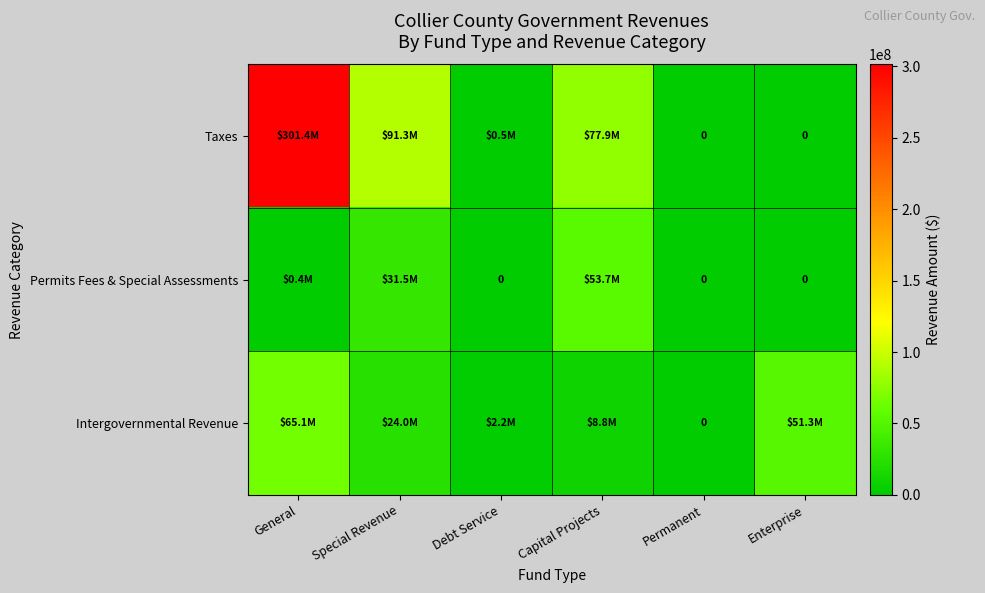

How many values in Taxes are above zero?

4